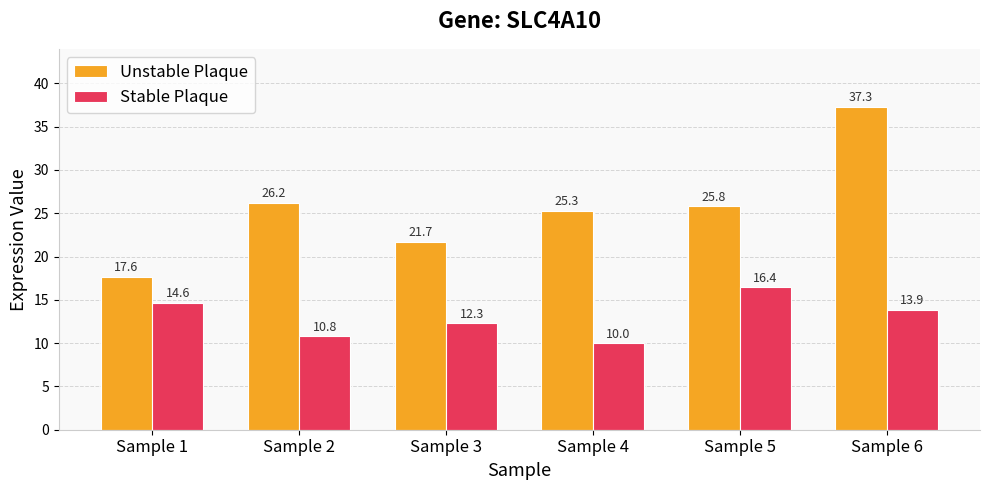

At which category is the sum across all series the highest?

Sample 6